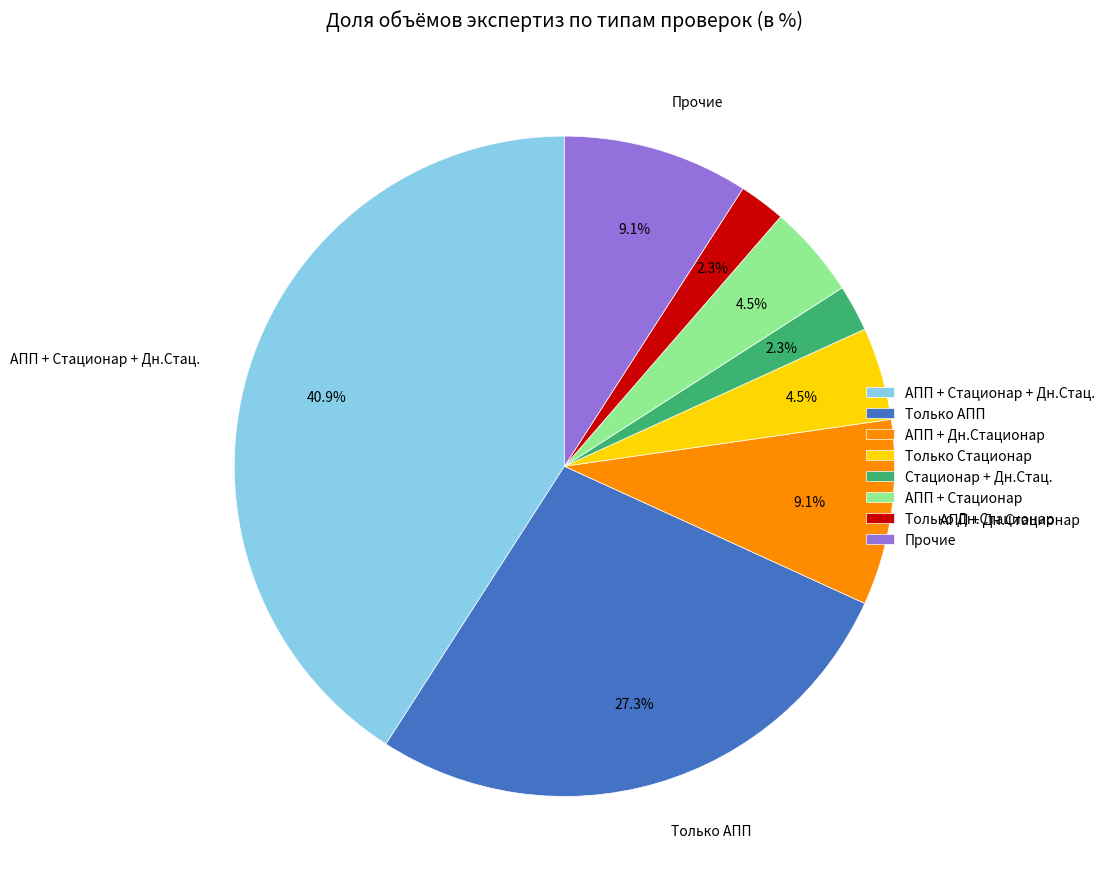

How much of the chart is everything except Прочие?

90.9%